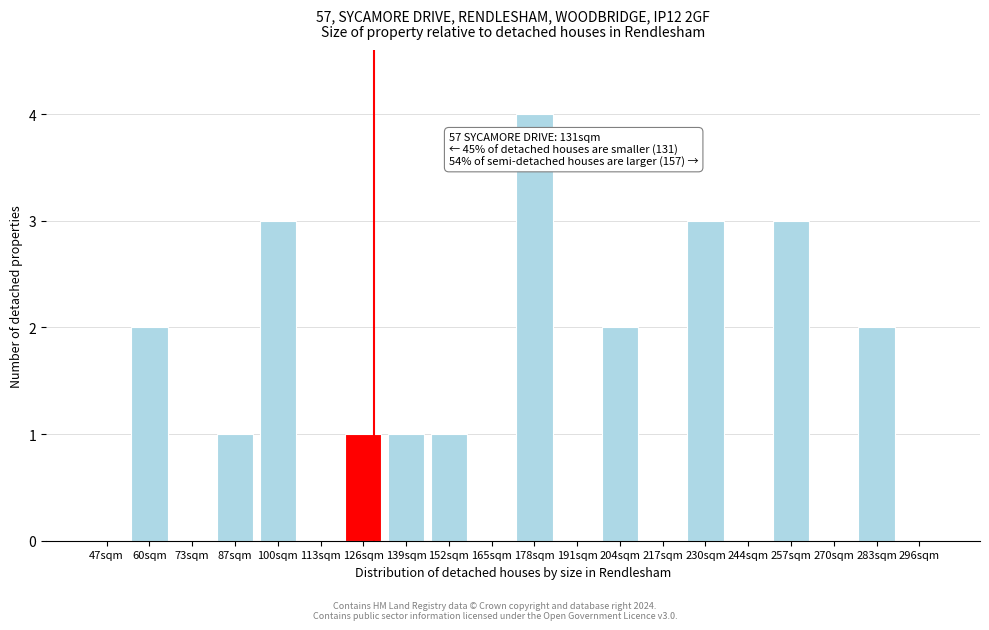

Reading left to right, list all the values displayed in this chart.

47sqm=0	60sqm=2	73sqm=0	87sqm=1	100sqm=3	113sqm=0	126sqm=1	139sqm=1	152sqm=1	165sqm=0	178sqm=4	191sqm=0	204sqm=2	217sqm=0	230sqm=3	244sqm=0	257sqm=3	270sqm=0	283sqm=2	296sqm=0